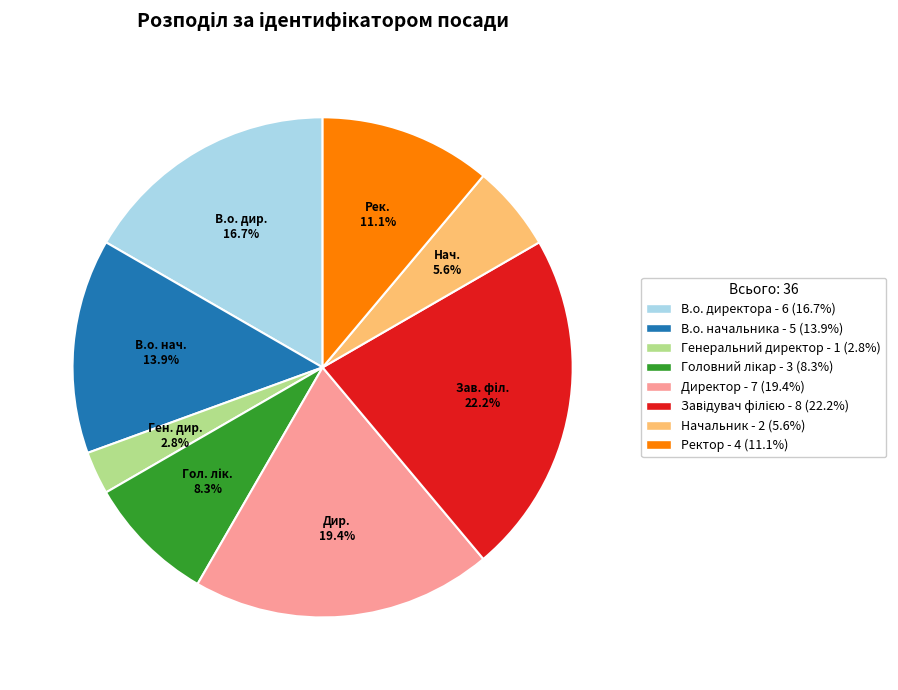

Between Директор - 7 (19.4%) and Ректор - 4 (11.1%), which is larger?

Директор - 7 (19.4%)